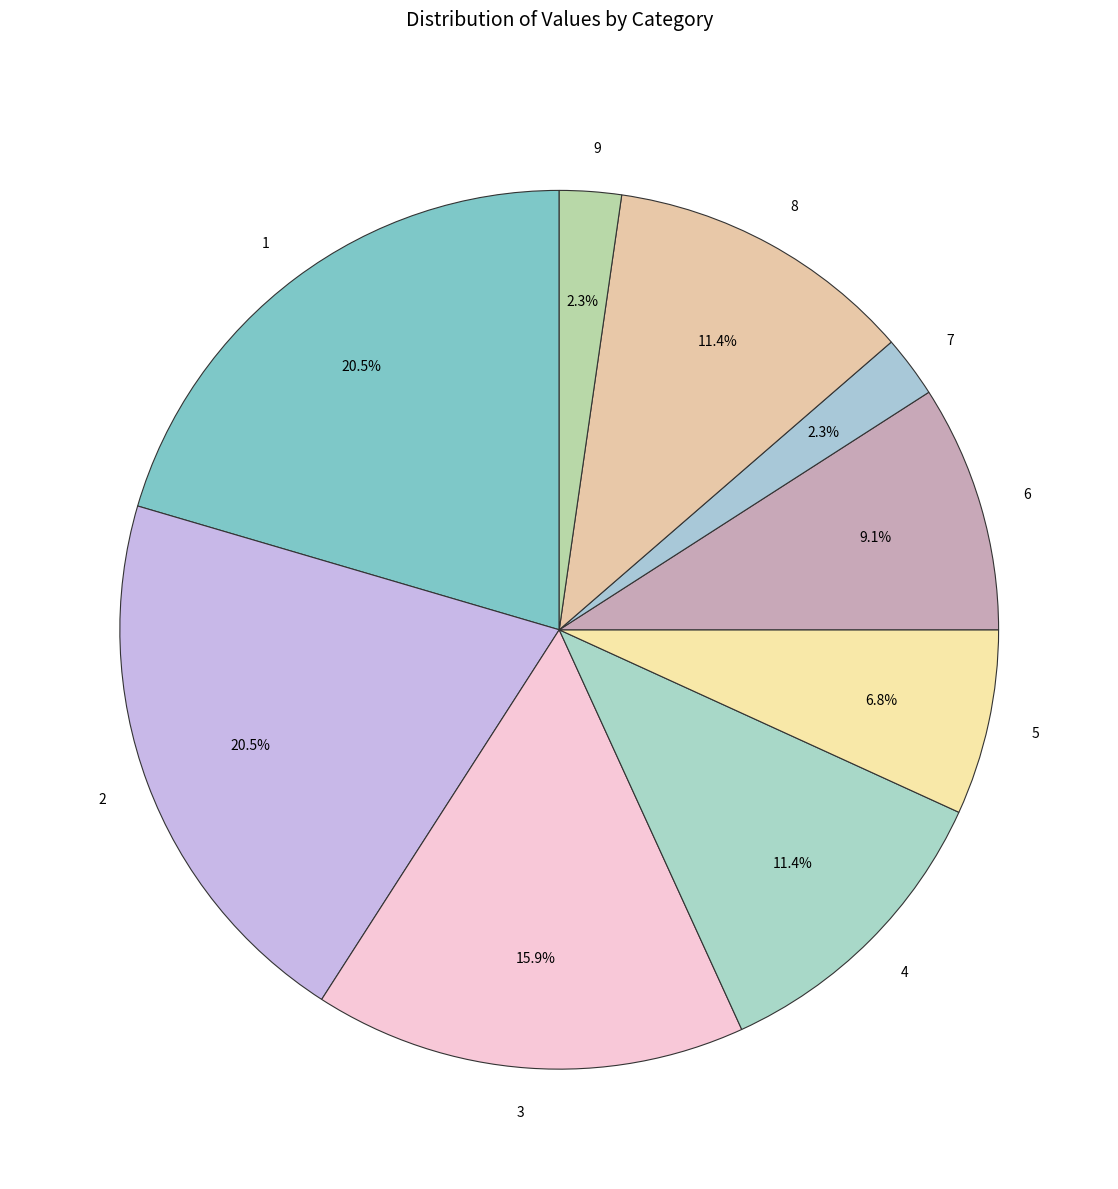

Is there any slice that represents more than half of the pie?

No